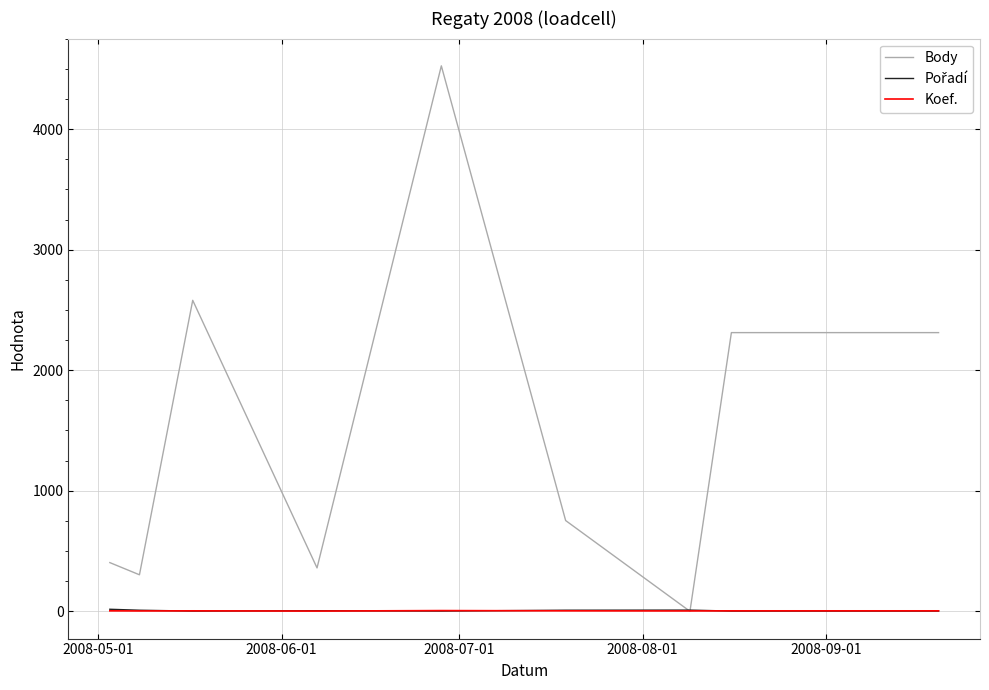

What is the maximum value shown in the chart?

4525